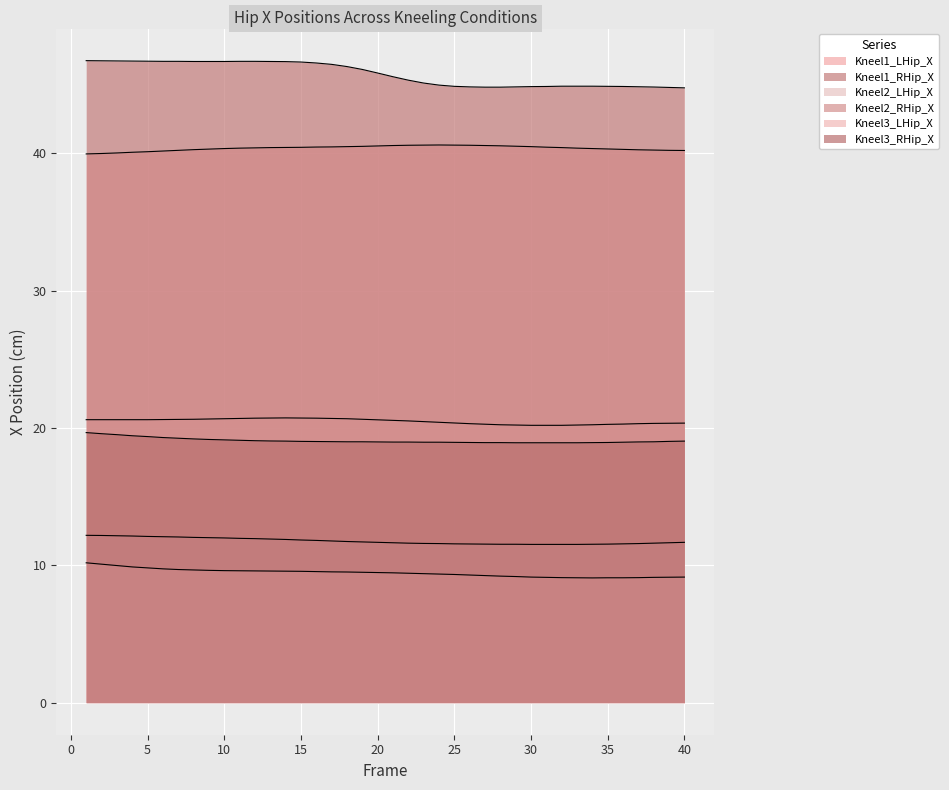

Reading right to left, list all the values displayed in this chart.

Kneel1_LHip_X: 40.2	40.2	40.2	40.2	40.3	40.3	40.3	40.4	40.4	40.4	40.5	40.5	40.5	40.6	40.6	40.6	40.6	40.6	40.6	40.6	40.5	40.5	40.5	40.5	40.5	40.4	40.4	40.4	40.4	40.4	40.3	40.3	40.3	40.2	40.2	40.1	40.1	40.0	40.0	40.0
Kneel1_RHip_X: 44.8	44.8	44.8	44.8	44.9	44.9	44.9	44.9	44.9	44.9	44.9	44.8	44.8	44.8	44.8	44.9	45.0	45.1	45.3	45.6	45.8	46.1	46.3	46.5	46.6	46.6	46.7	46.7	46.7	46.7	46.7	46.7	46.7	46.7	46.7	46.7	46.7	46.7	46.7	46.7
Kneel2_LHip_X: 11.7	11.6	11.6	11.6	11.6	11.5	11.5	11.5	11.5	11.5	11.5	11.5	11.5	11.5	11.6	11.6	11.6	11.6	11.6	11.6	11.7	11.7	11.7	11.8	11.8	11.8	11.9	11.9	11.9	12.0	12.0	12.0	12.0	12.1	12.1	12.1	12.1	12.2	12.2	12.2
Kneel2_RHip_X: 20.4	20.3	20.3	20.3	20.3	20.3	20.2	20.2	20.2	20.2	20.2	20.2	20.2	20.3	20.3	20.4	20.4	20.5	20.5	20.6	20.6	20.6	20.7	20.7	20.7	20.7	20.7	20.7	20.7	20.7	20.7	20.6	20.6	20.6	20.6	20.6	20.6	20.6	20.6	20.6
Kneel3_LHip_X: 9.1	9.1	9.1	9.1	9.1	9.1	9.1	9.1	9.1	9.1	9.1	9.2	9.2	9.2	9.3	9.3	9.4	9.4	9.4	9.4	9.5	9.5	9.5	9.5	9.5	9.6	9.6	9.6	9.6	9.6	9.6	9.6	9.7	9.7	9.7	9.8	9.9	10.0	10.1	10.2
Kneel3_RHip_X: 19.0	19.0	19.0	19.0	19.0	18.9	18.9	18.9	18.9	18.9	18.9	18.9	18.9	18.9	18.9	18.9	19.0	19.0	19.0	19.0	19.0	19.0	19.0	19.0	19.0	19.0	19.0	19.1	19.1	19.1	19.1	19.2	19.2	19.2	19.3	19.4	19.4	19.5	19.6	19.7